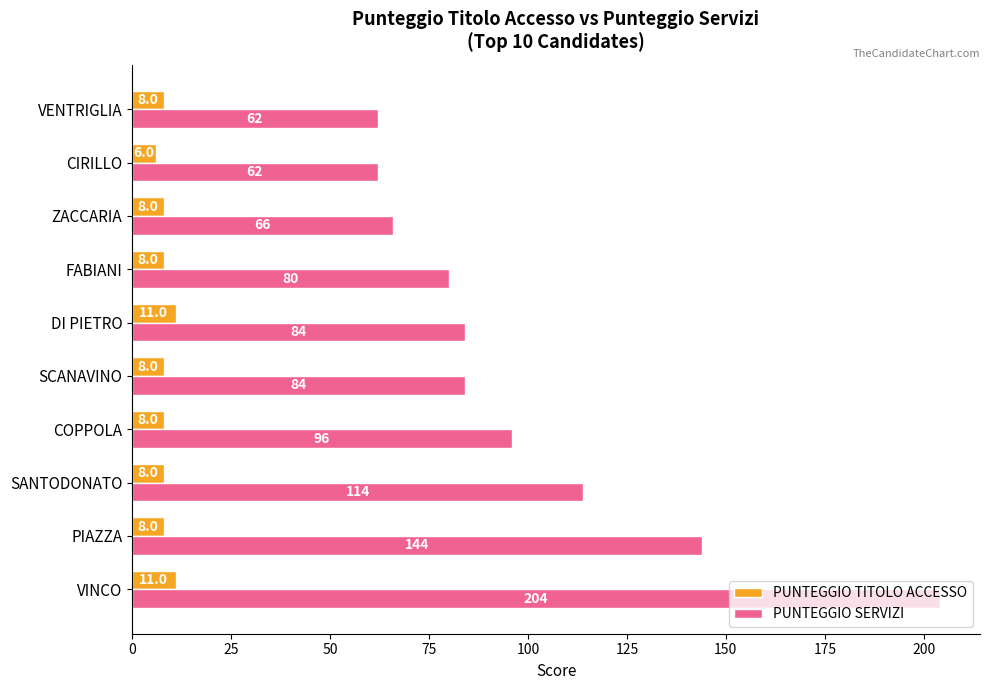

Where is PUNTEGGIO SERVIZI nearest to the value 133?

PIAZZA